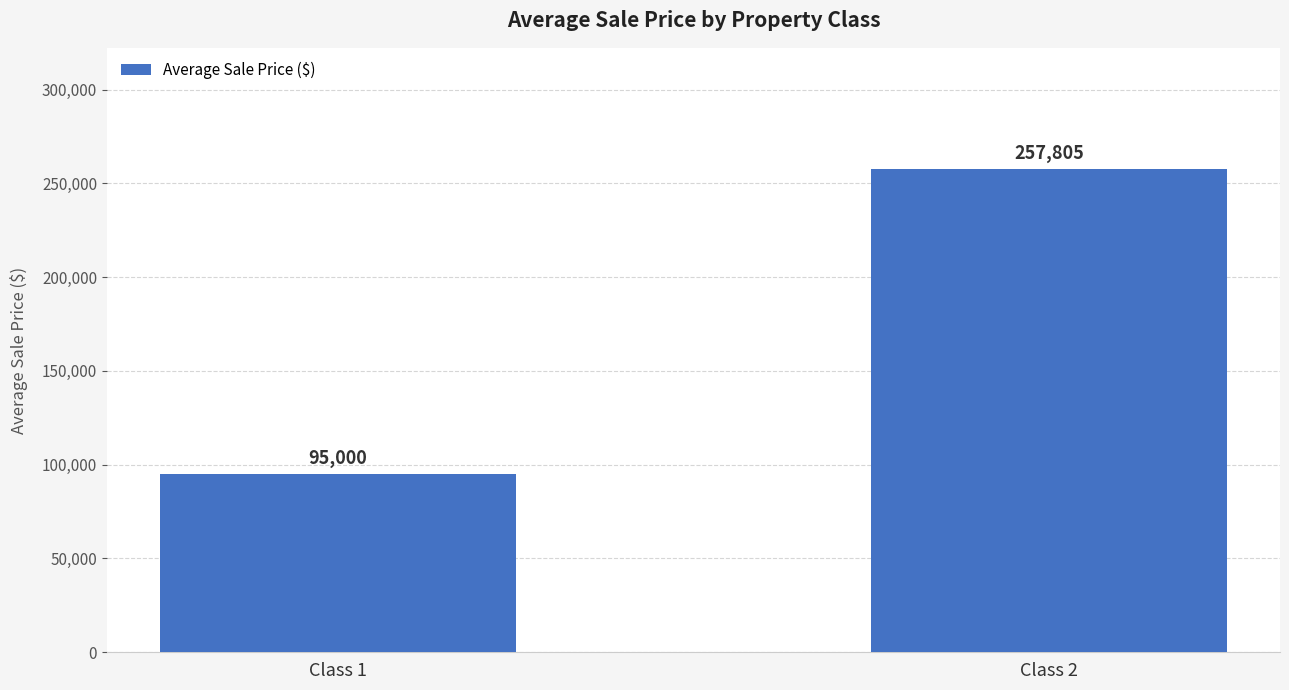

Reading right to left, extract all data points from this chart.

Class 2=257805	Class 1=95000